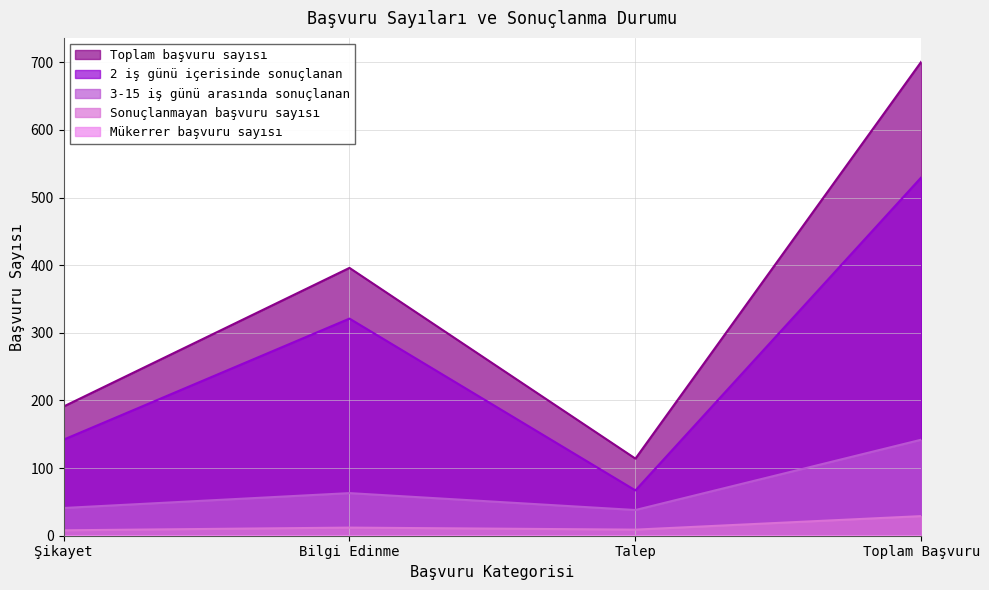

True or false: 2 iş günü içerisinde sonuçlanan has a value of 142 at Şikayet.

True